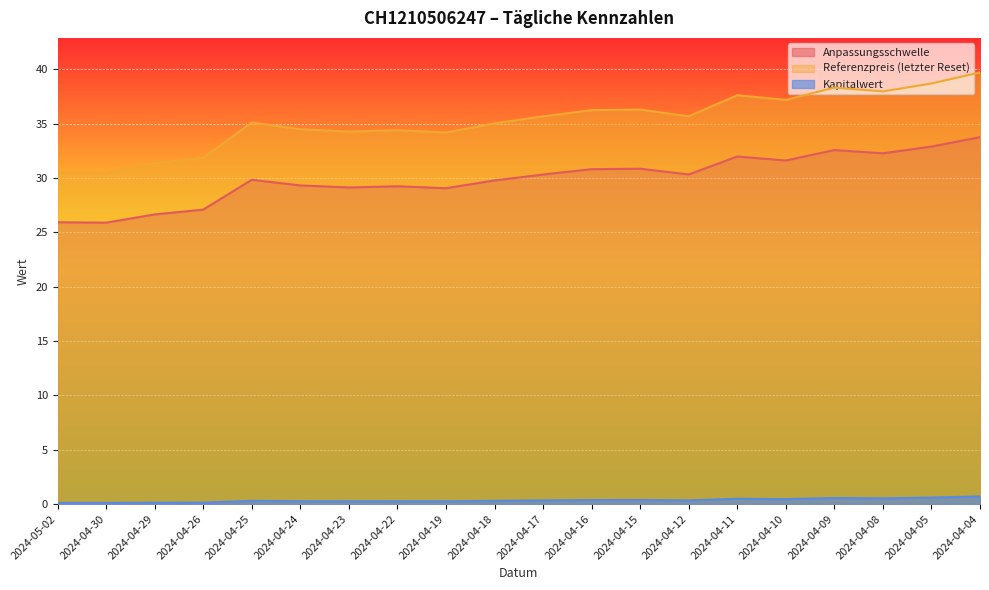

What position from the right is 2024-04-24?

15